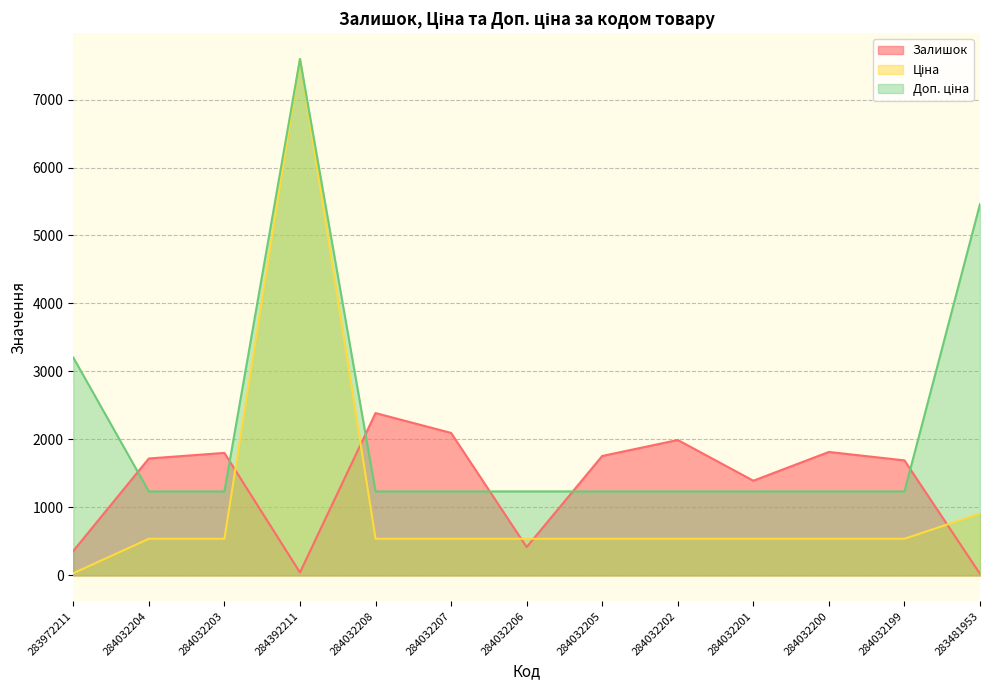

What is the average value of the Ціна series?

1071.5